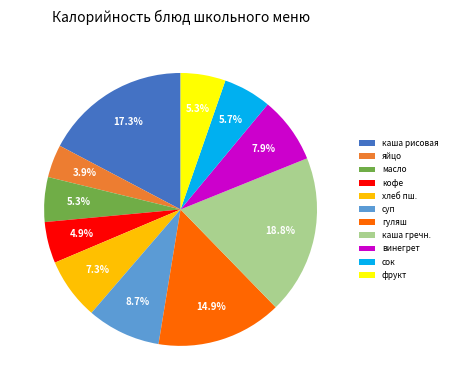

To the nearest percent, what is the difference between the largest and smallest slice percentages?

15%